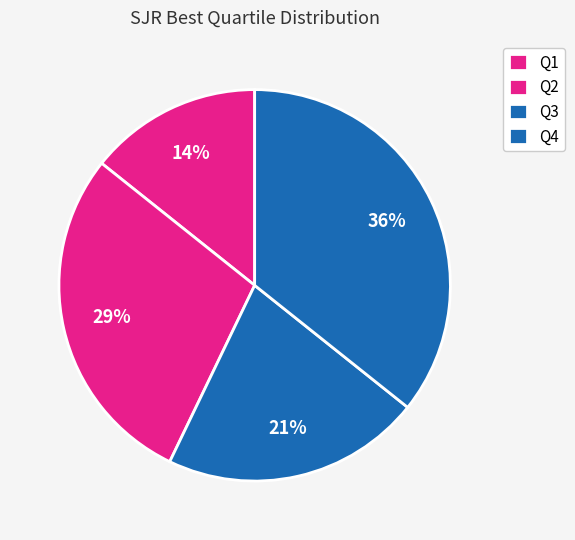

Combined, what portion of the pie is Q1 and Q4?

50.0%